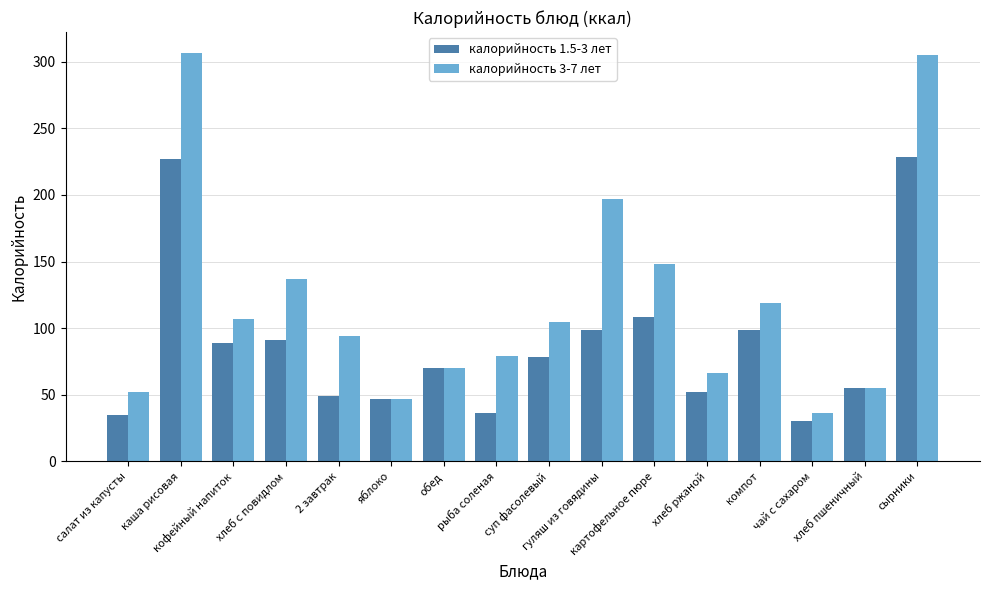

Are the bars grouped side by side (vs. stacked)?

Yes